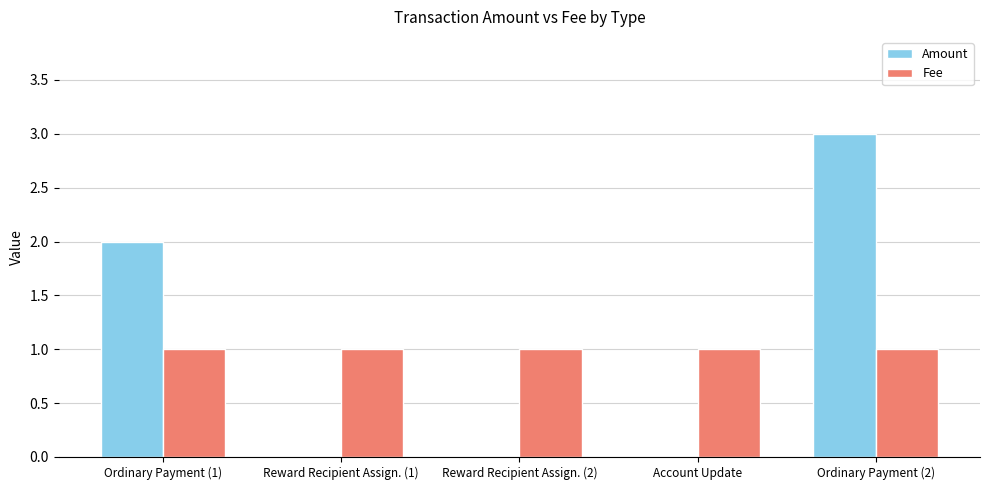

At which category does the chart reach its peak across all series?

Ordinary Payment (2)